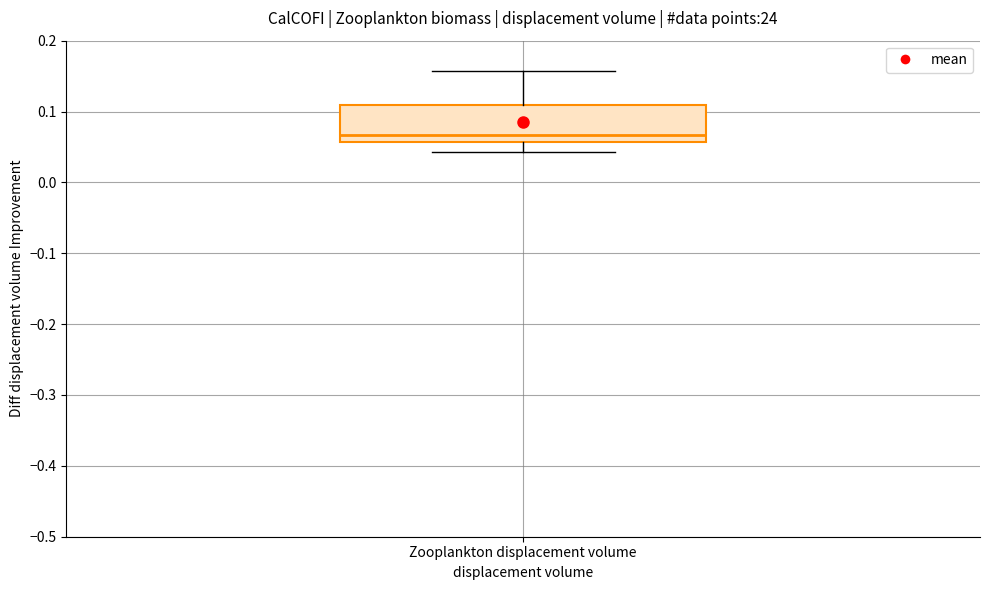

Where is the upper edge of the box for Zooplankton displacement volume on the y-axis? The values are not printed on the chart, so give them approximately, as read against the axis.

0.11